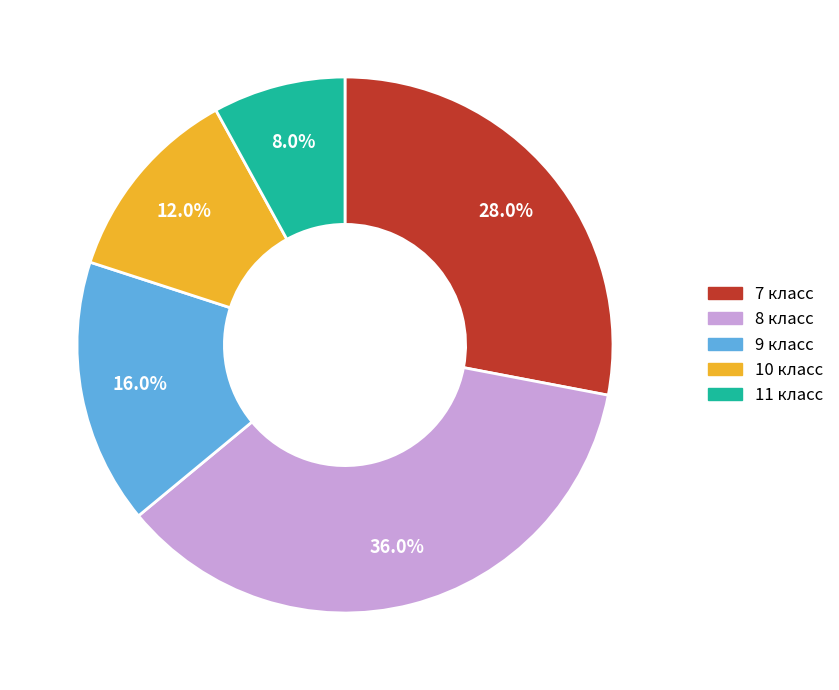

Approximately how many times larger is the value at 8 класс compared to 9 класс?

2.2